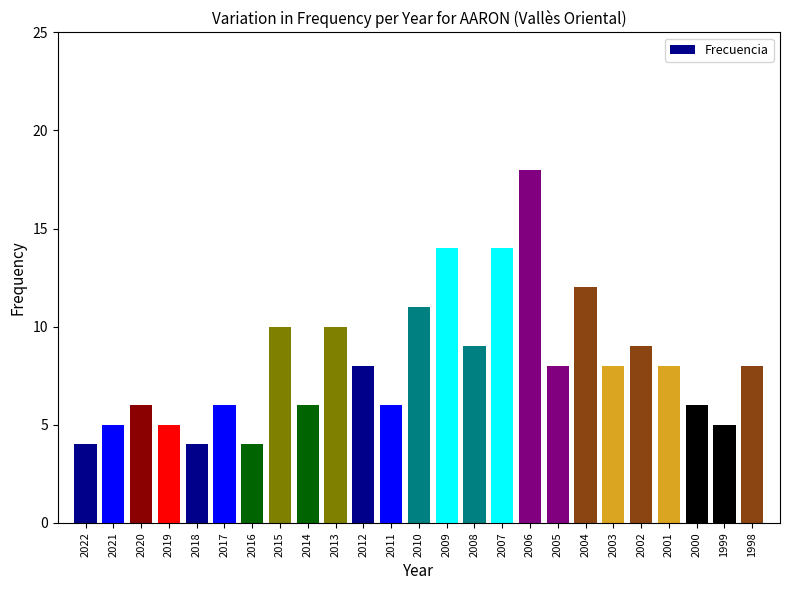

The value at 2012 is 8. True or false?

True